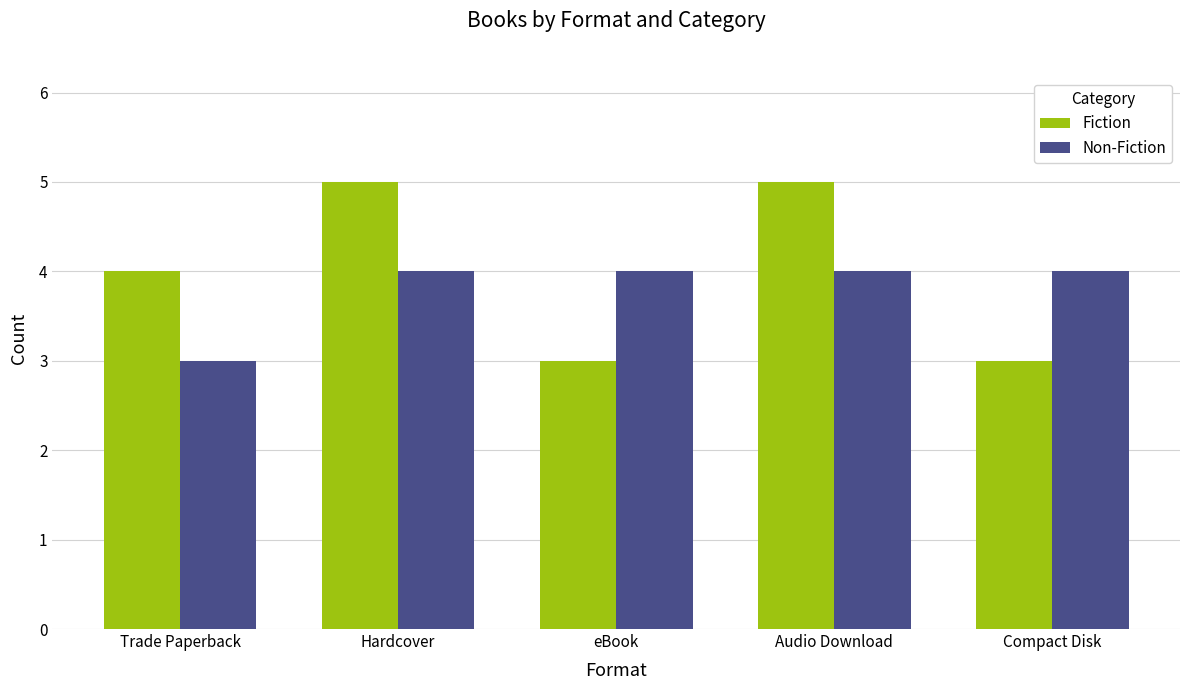

Reading left to right, transcribe all the data shown in this chart.

Fiction: 4	5	3	5	3
Non-Fiction: 3	4	4	4	4